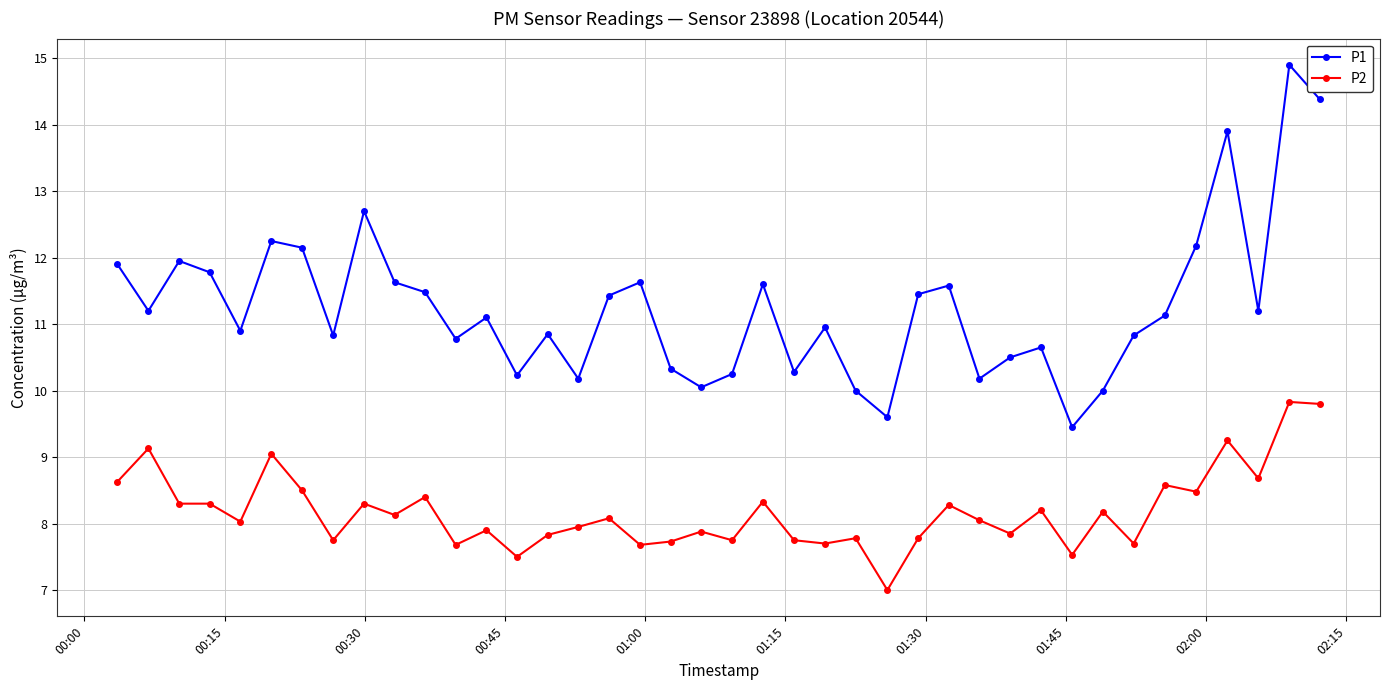

How many data points in P1 are less than 11?

19